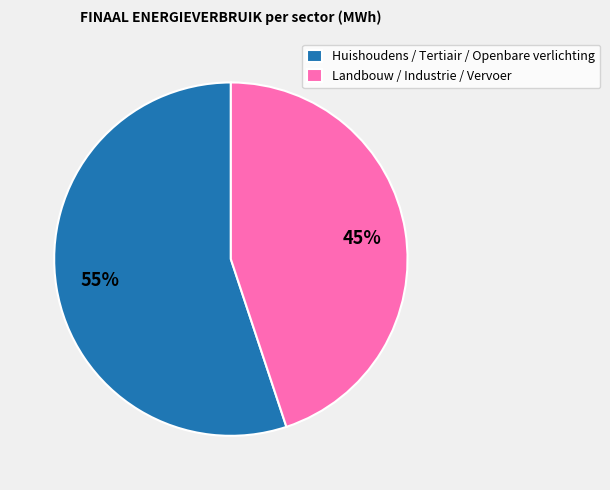

Which slice is the largest?

Huishoudens / Tertiair / Openbare verlichting